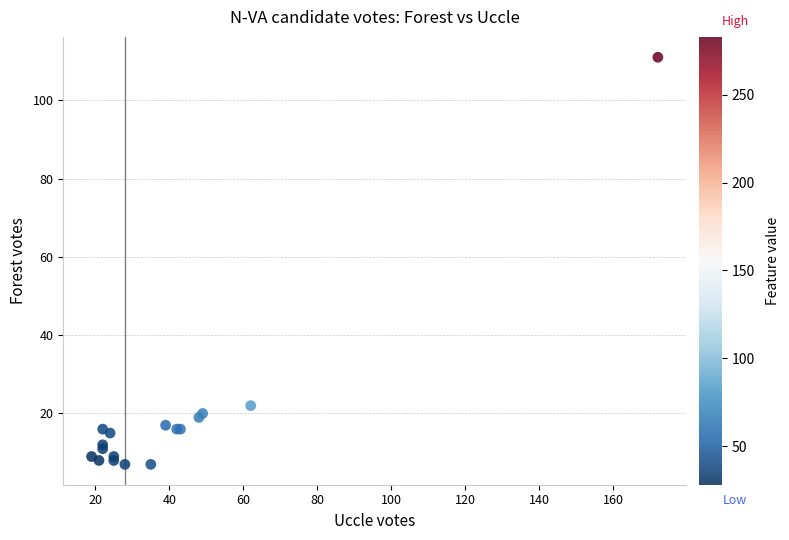

What Y value in the scatter plot is closest to 59?

22